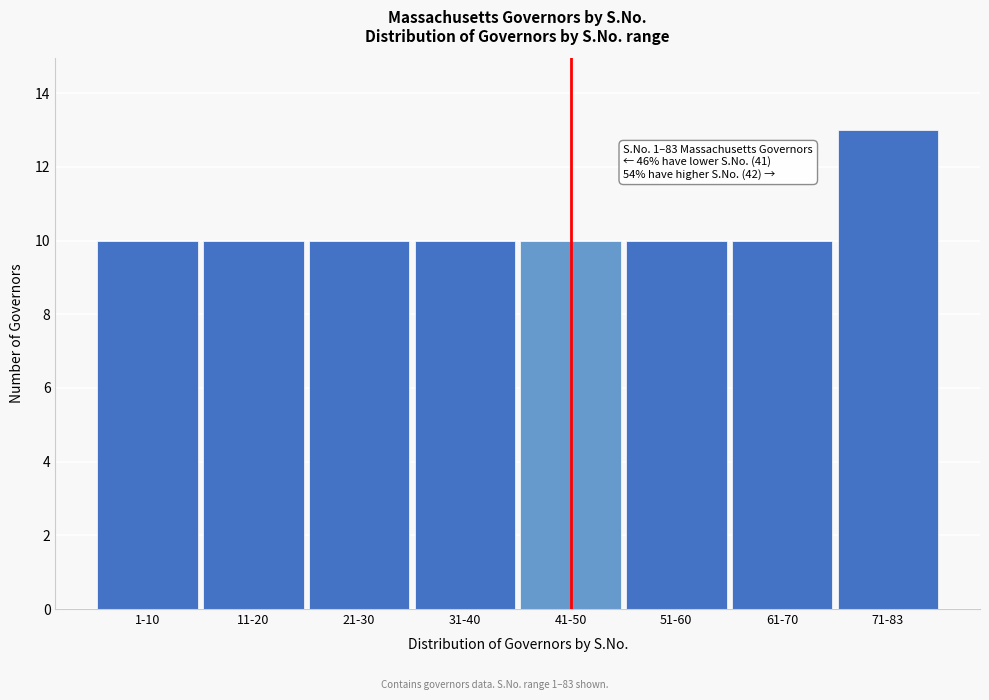

Reading left to right, extract all data points from this chart.

1-10=10	11-20=10	21-30=10	31-40=10	41-50=10	51-60=10	61-70=10	71-83=13